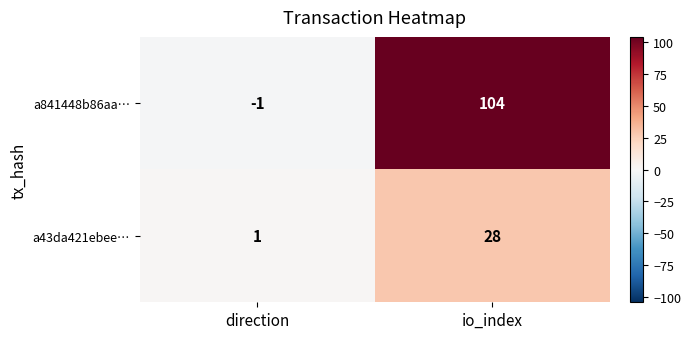

Where is a43da421ebee… nearest to the value 14?

direction